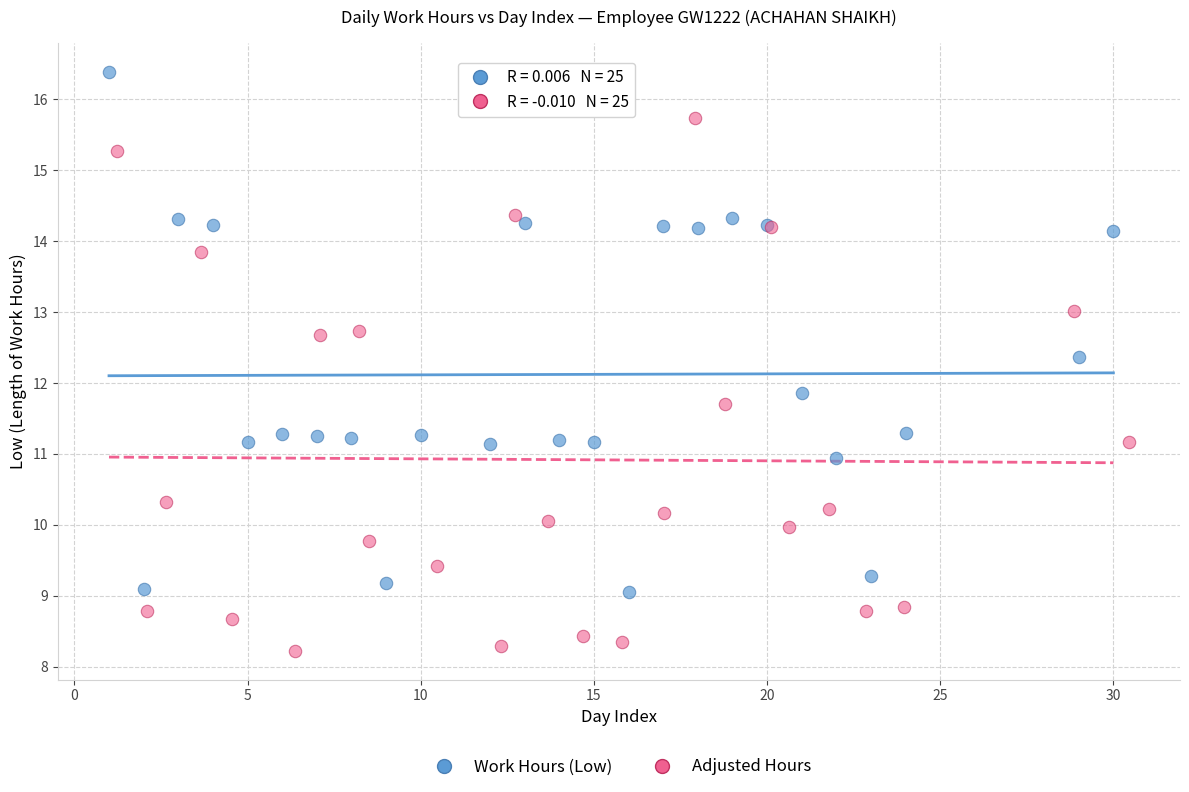

Which series contains the lowest Y value?

Adjusted Hours